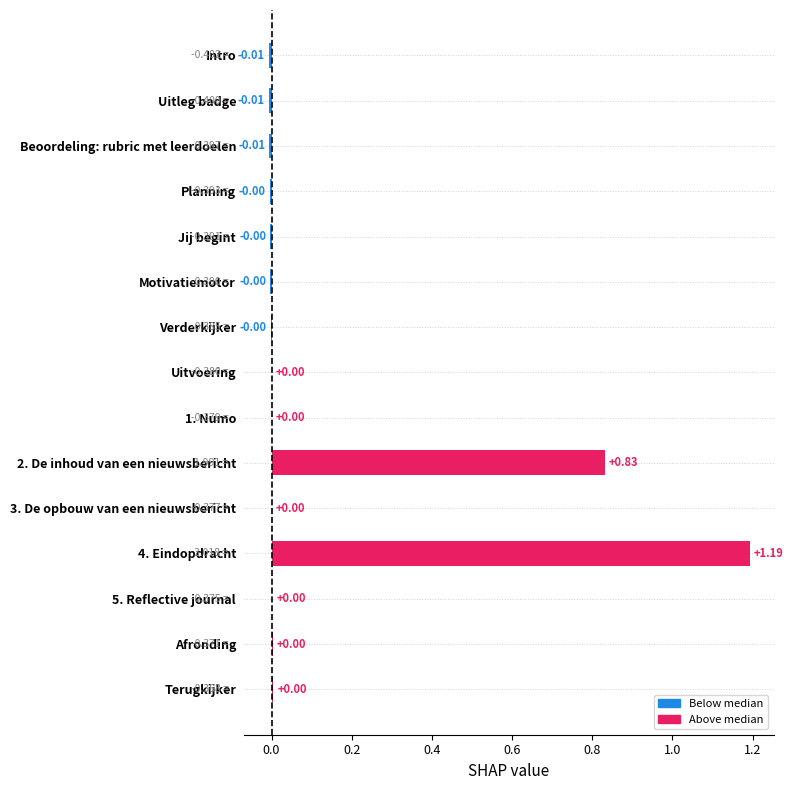

What is the change in value from Motivatiemotor to 2. De inhoud van een nieuwsbericht?

+0.8